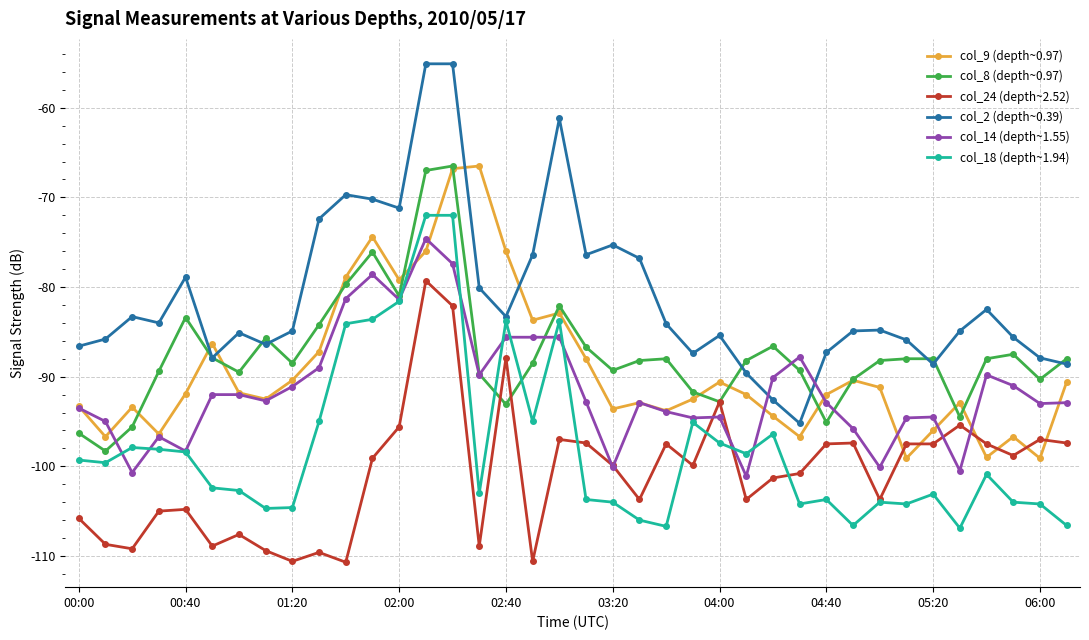

What is the greatest value displayed?

-55.1